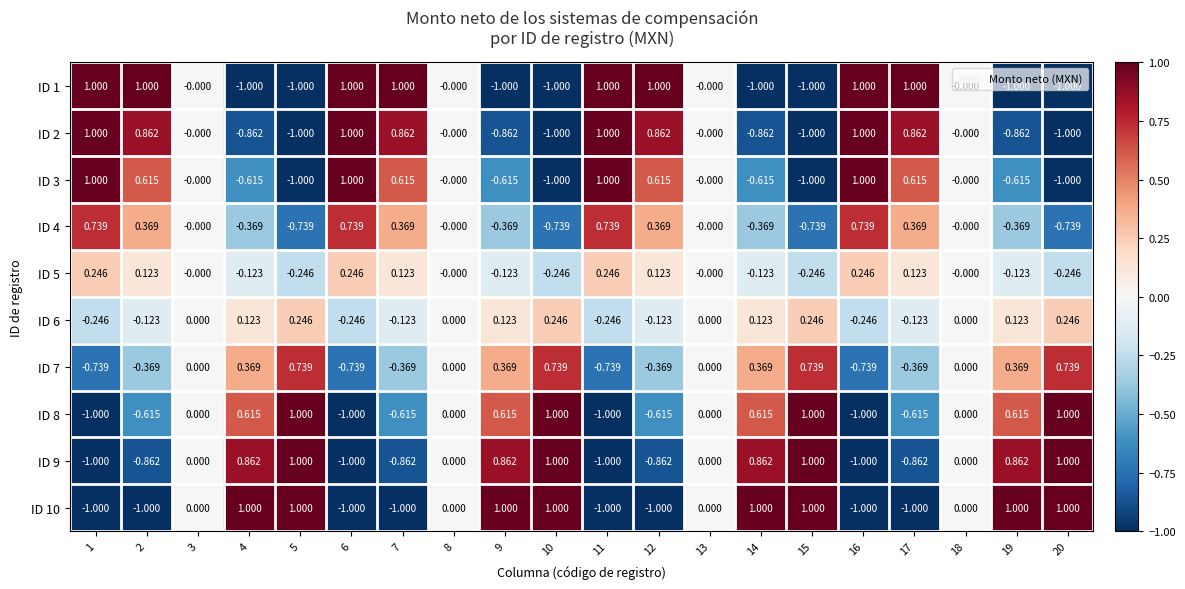

Is the value of ID 9 at 10 greater than the value of ID 6 at 3?

Yes